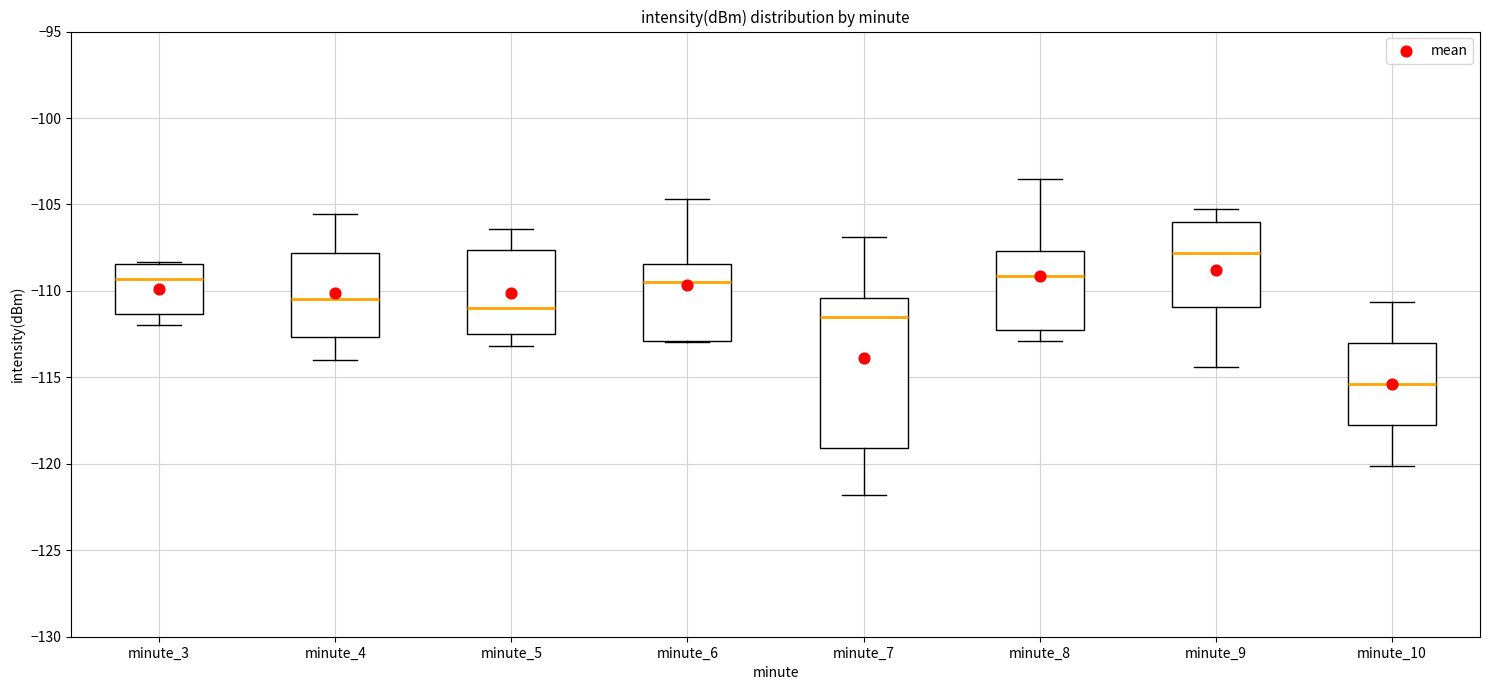

Reading left to right, read every box against the y-axis: the position of its median line, the range the box covers, and the ends of its whiskers. The values are not printed on the chart, so give them approximately, as read against the axis.

minute_3: median -109.5, box -111.5 to -108.5, whiskers -112.0 to -108.5
minute_4: median -110.5, box -112.5 to -108.0, whiskers -114.0 to -105.5
minute_5: median -111.0, box -112.5 to -107.5, whiskers -113.0 to -106.5
minute_6: median -109.5, box -113.0 to -108.5, whiskers -113.0 to -104.5
minute_7: median -111.5, box -119.0 to -110.5, whiskers -122.0 to -107.0
minute_8: median -109.0, box -112.5 to -107.5, whiskers -113.0 to -103.5
minute_9: median -108.0, box -111.0 to -106.0, whiskers -114.5 to -105.0
minute_10: median -115.5, box -118.0 to -113.0, whiskers -120.0 to -110.5